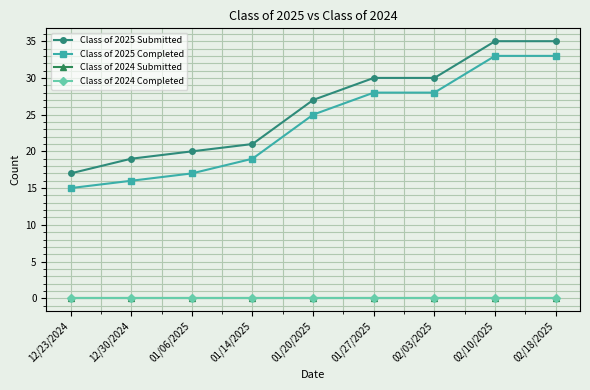

Rank the series by their maximum value, from highest to lowest.

Class of 2025 Submitted, Class of 2025 Completed, Class of 2024 Submitted, Class of 2024 Completed